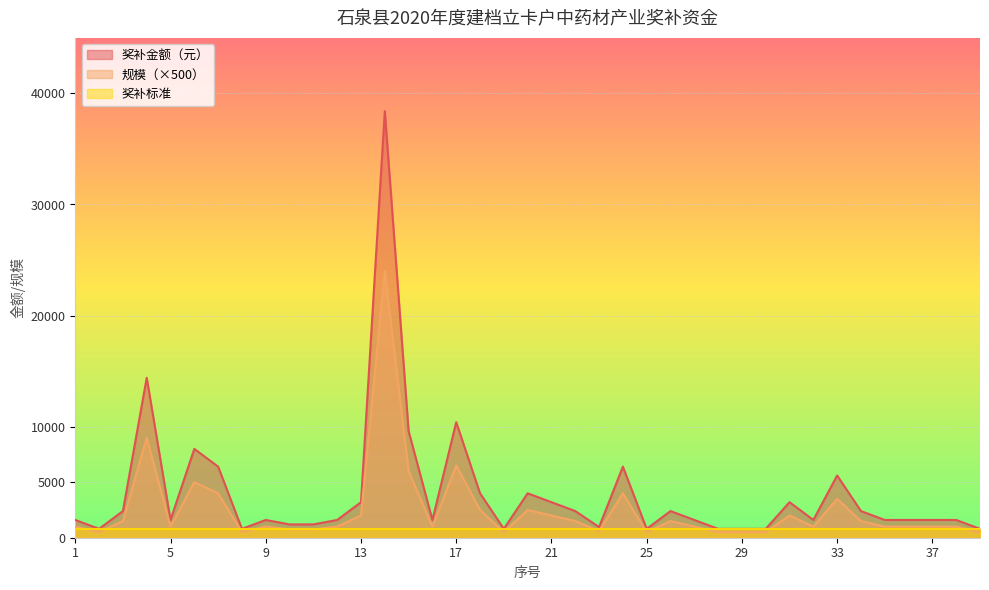

Which series has the largest range (max minus min)?

奖补金额（元）